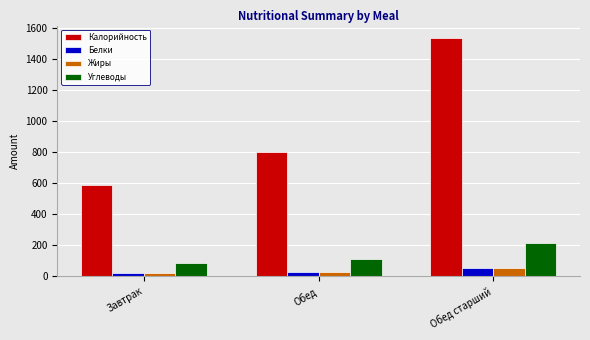

True or false: Жиры has a value of 54.1 at Обед старший.

True